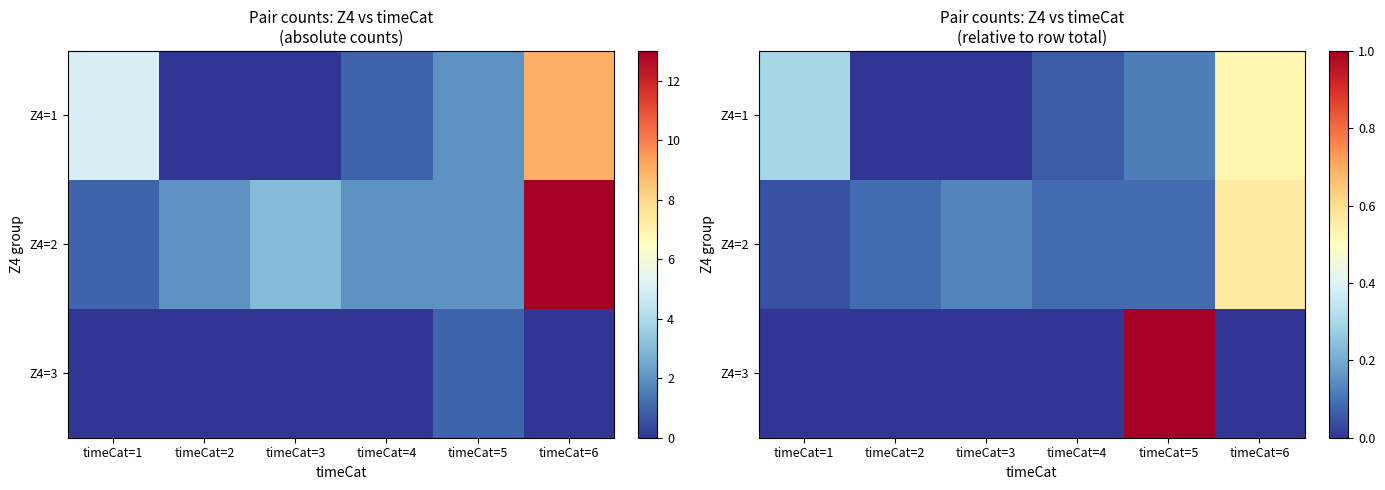

At which category is the sum across all series the highest?

timeCat=5